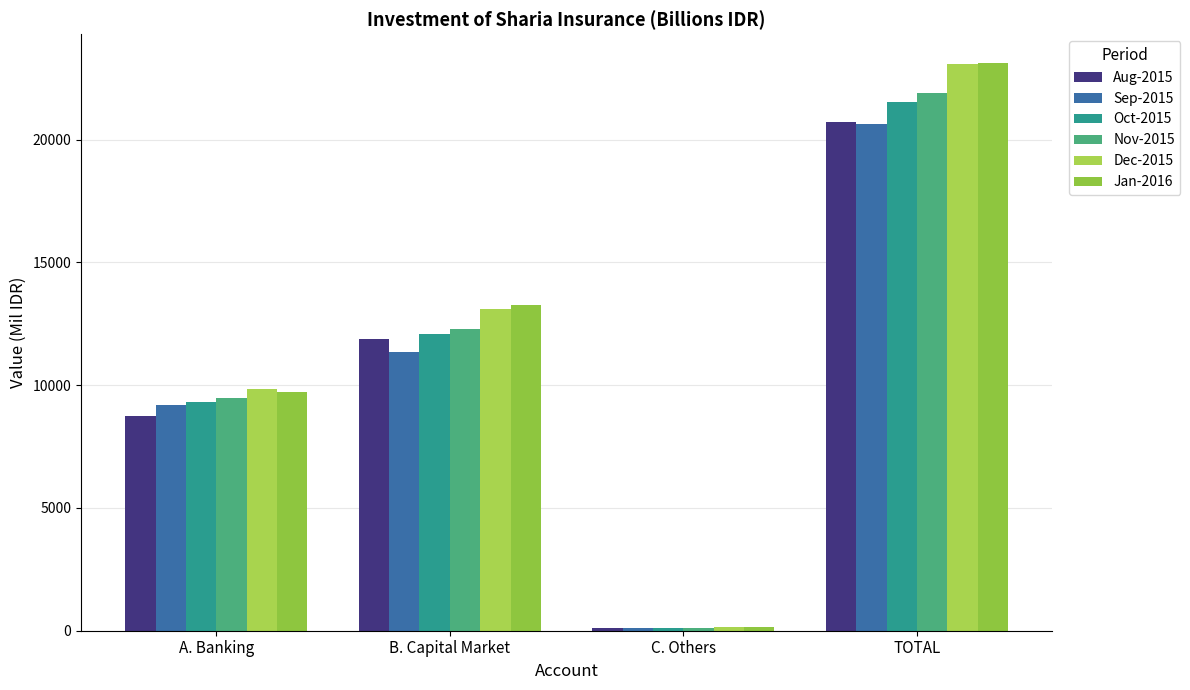

What is the total value across all series at C. Others?

753.1